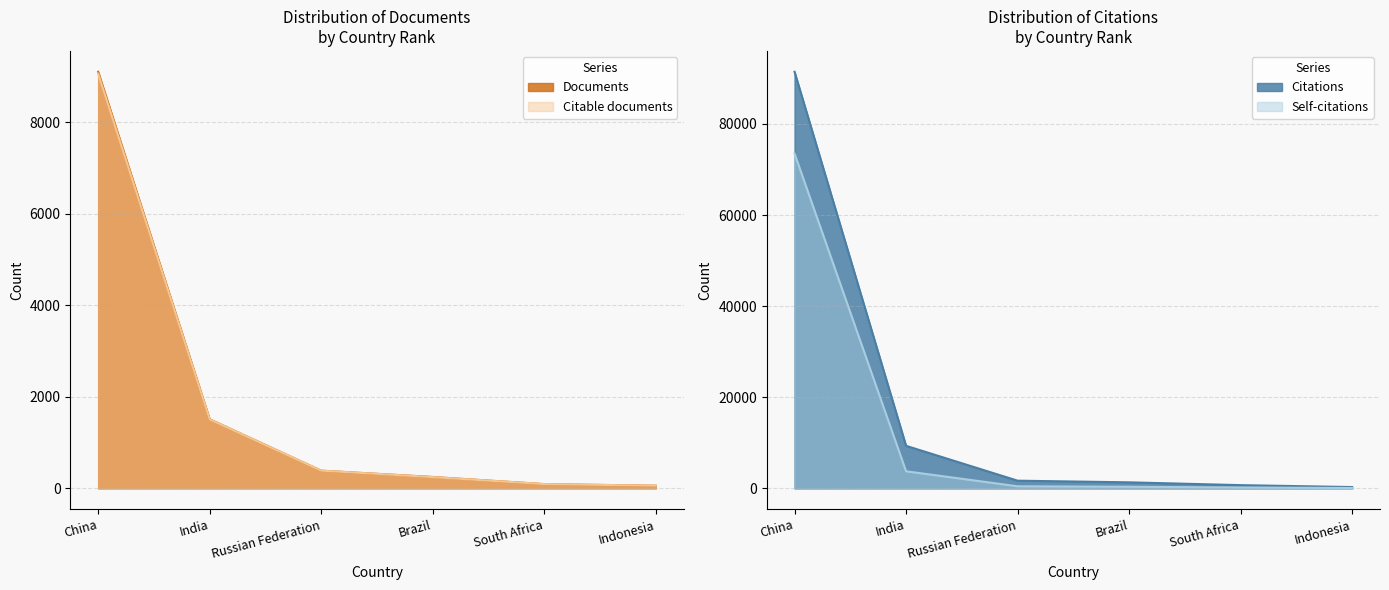

Reading left to right, what are all the values shown in this chart?

Documents: China=9100	India=1511	Russian Federation=389	Brazil=251	South Africa=95	Indonesia=60
Citable documents: China=9058	India=1508	Russian Federation=389	Brazil=248	South Africa=95	Indonesia=60
Citations: China=91461	India=9357	Russian Federation=1704	Brazil=1342	South Africa=725	Indonesia=304
Self-citations: China=73508	India=3768	Russian Federation=473	Brazil=365	South Africa=207	Indonesia=94